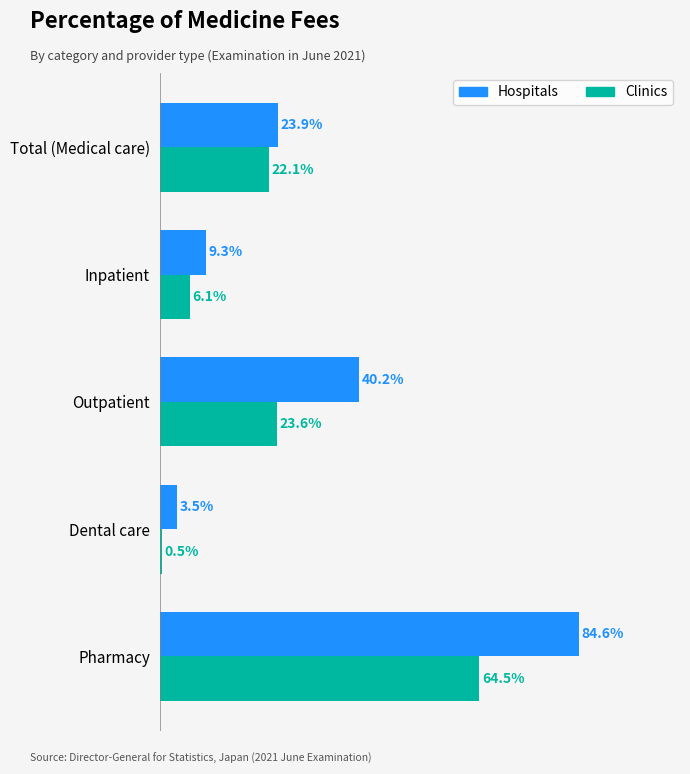

Where is Clinics nearest to the value 32?

Outpatient